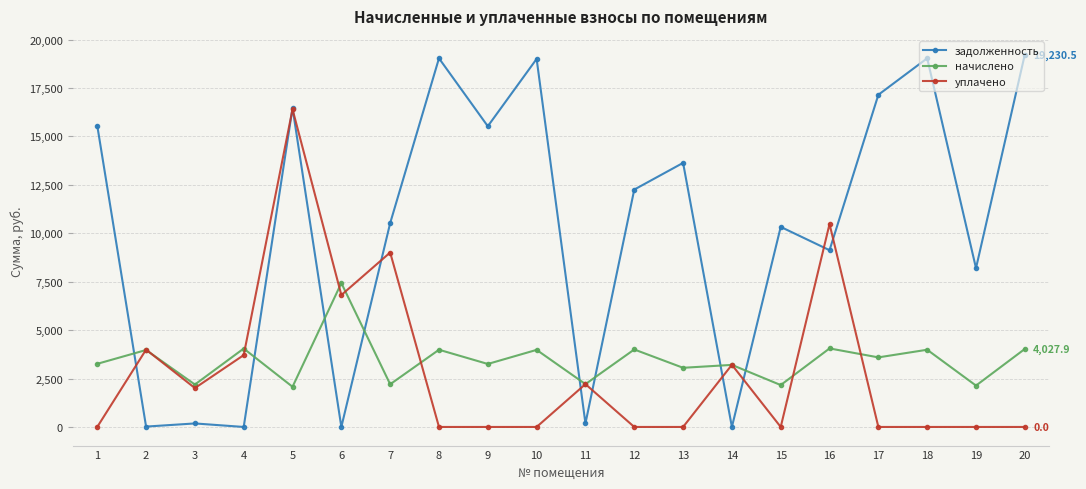

Between which two adjacent categories do задолженность and уплачено first intersect?

1 and 2